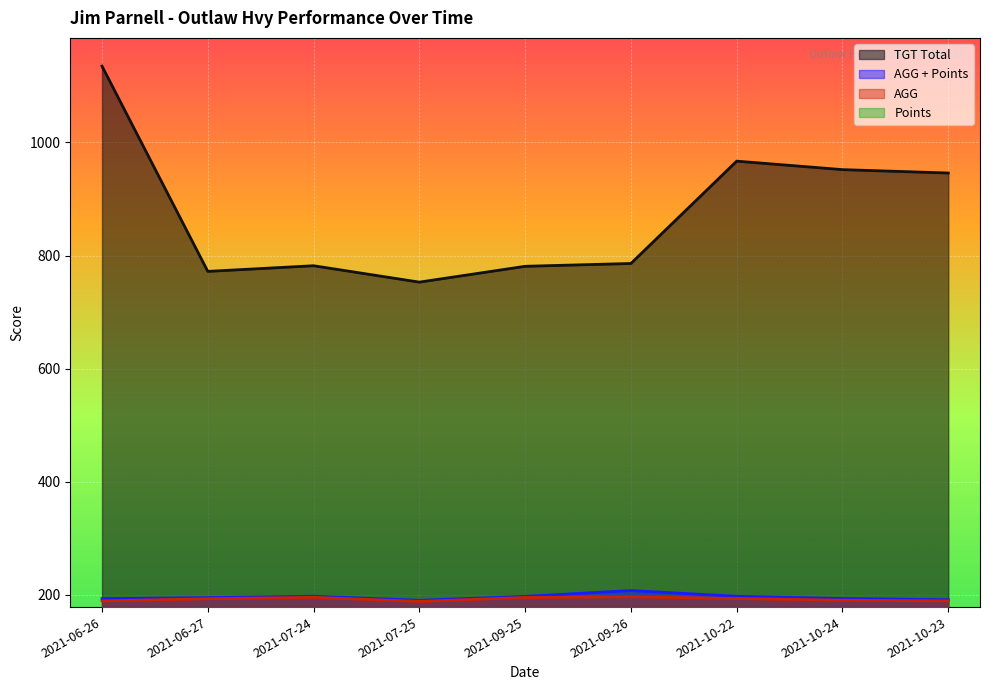

At 2021-07-24, list the series in order from smallest to largest.

Points, AGG, AGG + Points, TGT Total